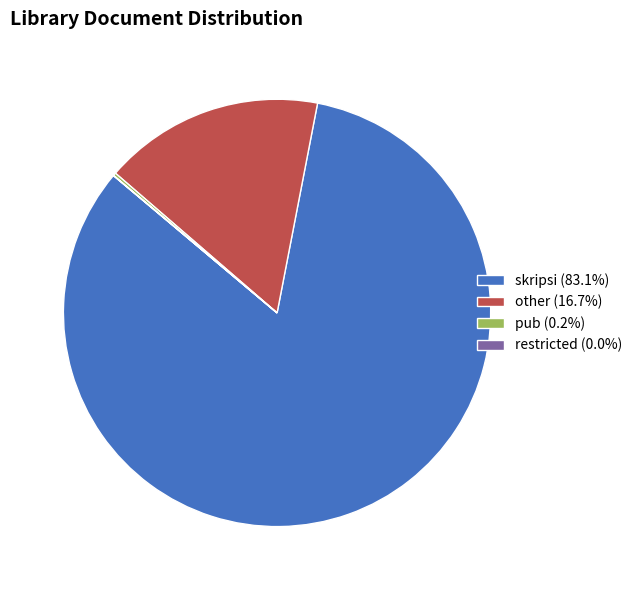

Does skripsi (83.1%) represent more than half of the total?

Yes